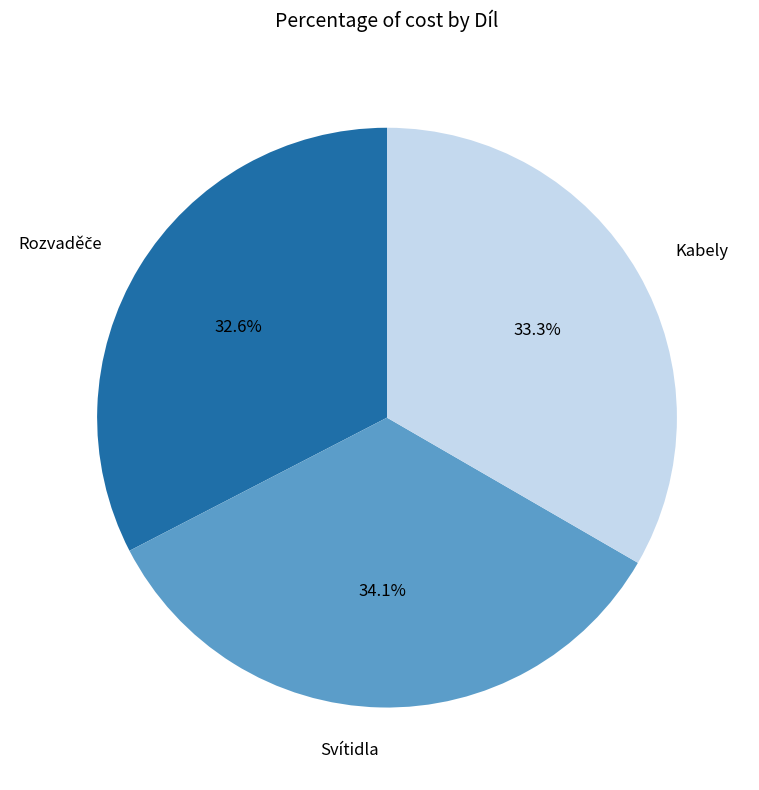

What is the largest slice in the pie chart?

Svítidla